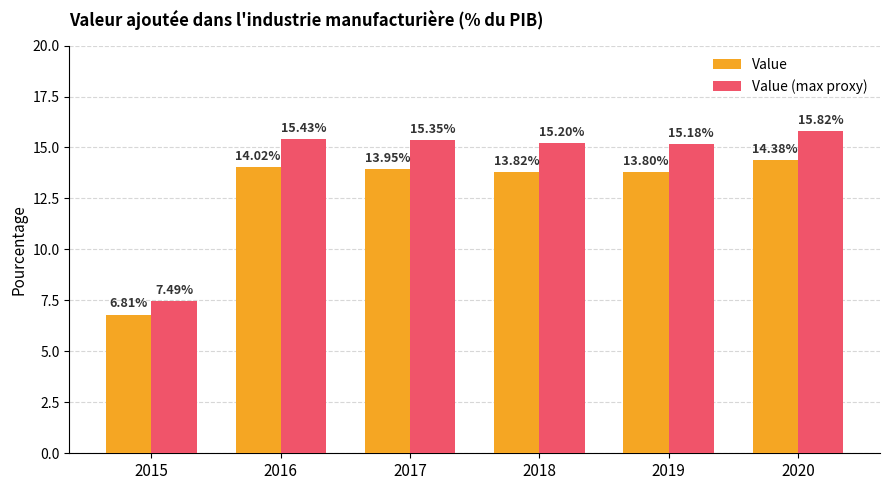

Is the value of Value at 2018 greater than the value of Value (max proxy) at 2017?

No